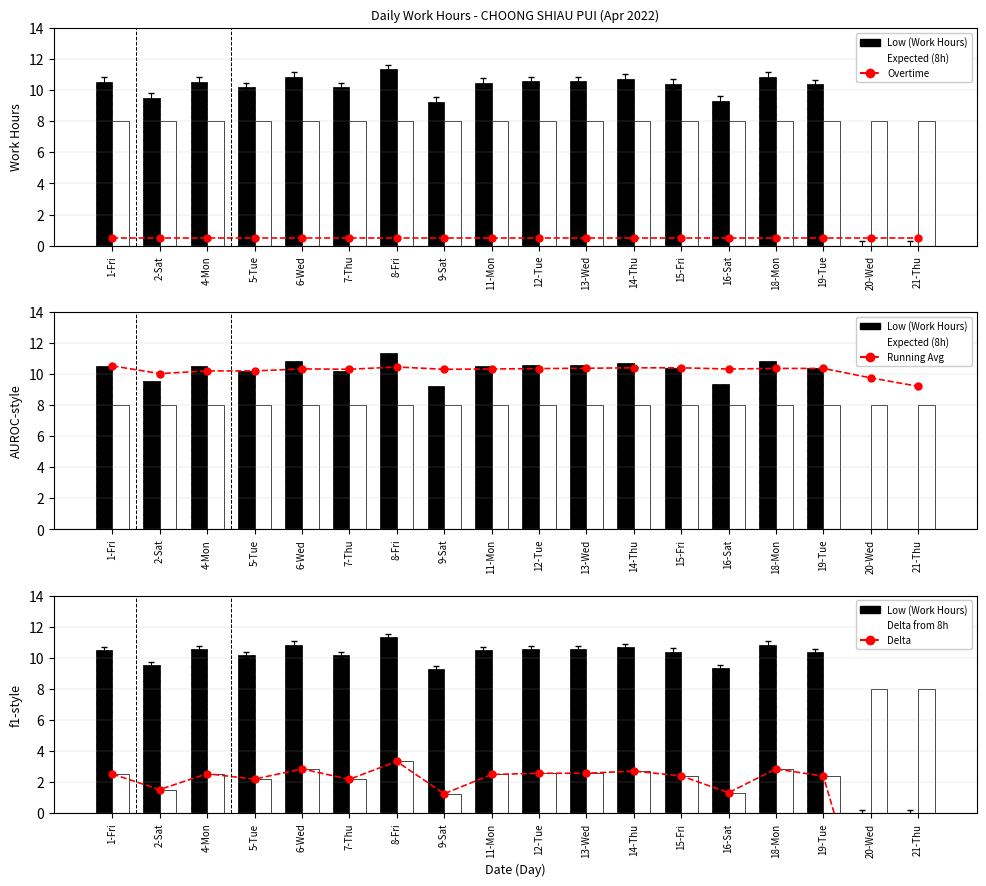

What is the maximum value for Overtime?

0.5